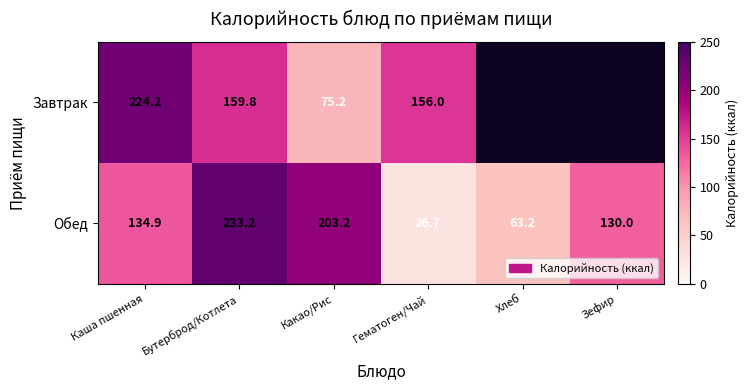

At Бутерброд/Котлета, list the series in order from largest to smallest.

Обед, Завтрак